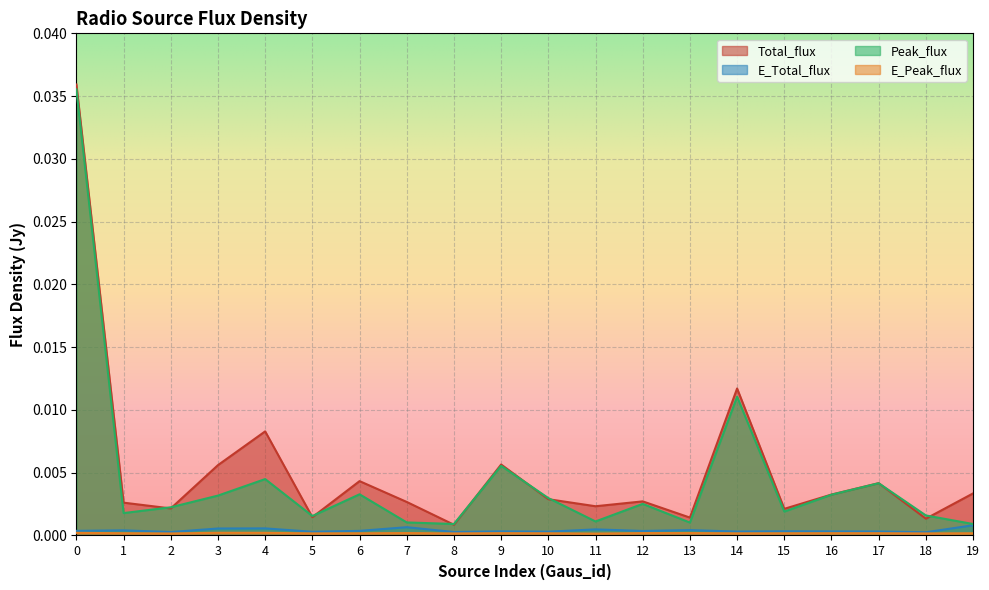

Reading right to left, transcribe all the data shown in this chart.

Total_flux: 19=0.0	18=0.0	17=0.0	16=0.0	15=0.0	14=0.0	13=0.0	12=0.0	11=0.0	10=0.0	9=0.0	8=0.0	7=0.0	6=0.0	5=0.0	4=0.0	3=0.0	2=0.0	1=0.0	0=0.0
E_Total_flux: 19=0.0	18=0.0	17=0.0	16=0.0	15=0.0	14=0.0	13=0.0	12=0.0	11=0.0	10=0.0	9=0.0	8=0.0	7=0.0	6=0.0	5=0.0	4=0.0	3=0.0	2=0.0	1=0.0	0=0.0
Peak_flux: 19=0.0	18=0.0	17=0.0	16=0.0	15=0.0	14=0.0	13=0.0	12=0.0	11=0.0	10=0.0	9=0.0	8=0.0	7=0.0	6=0.0	5=0.0	4=0.0	3=0.0	2=0.0	1=0.0	0=0.0
E_Peak_flux: 19=0.0	18=0.0	17=0.0	16=0.0	15=0.0	14=0.0	13=0.0	12=0.0	11=0.0	10=0.0	9=0.0	8=0.0	7=0.0	6=0.0	5=0.0	4=0.0	3=0.0	2=0.0	1=0.0	0=0.0